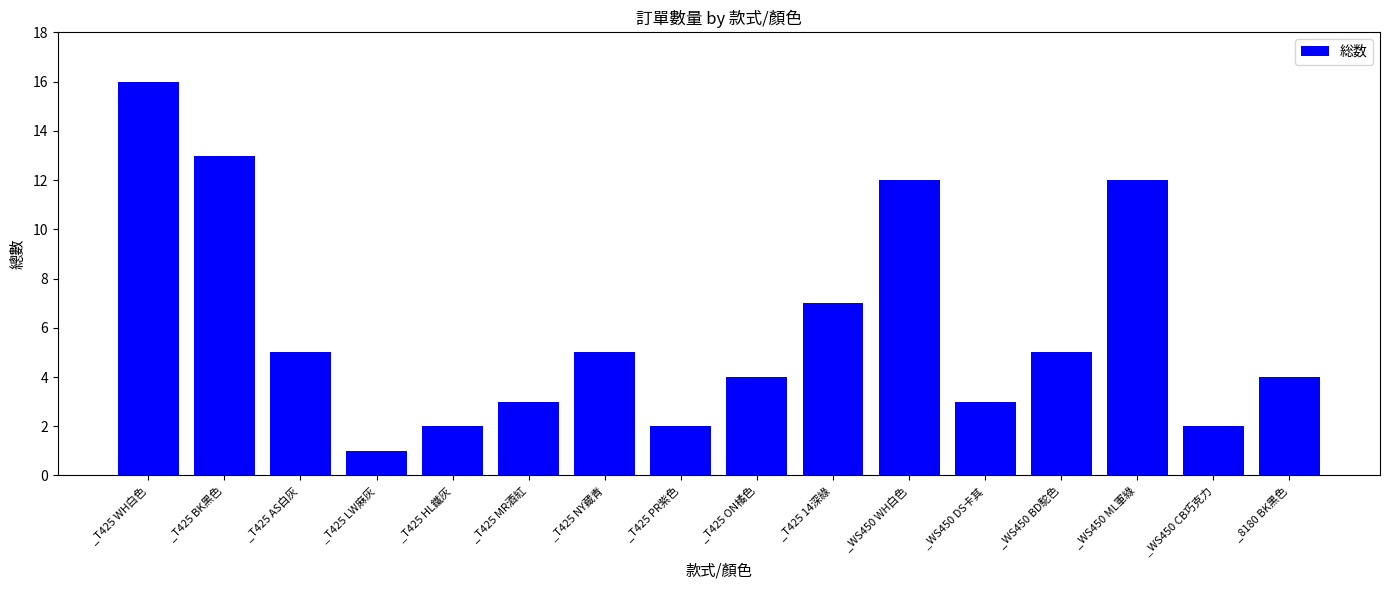

What is the minimum value shown in the chart?

1